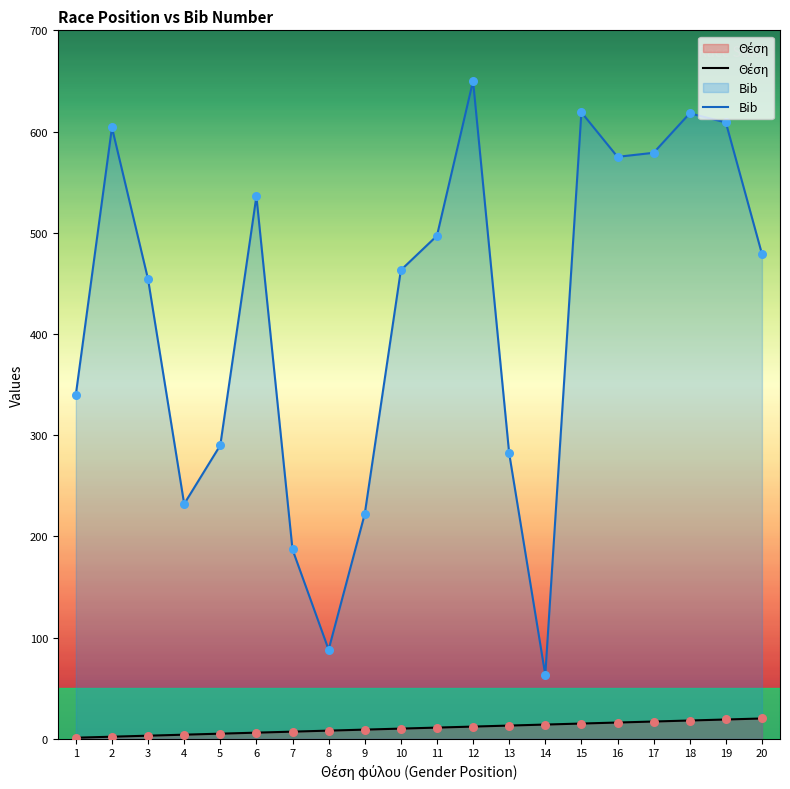

What is the total value across all series at 7?

194